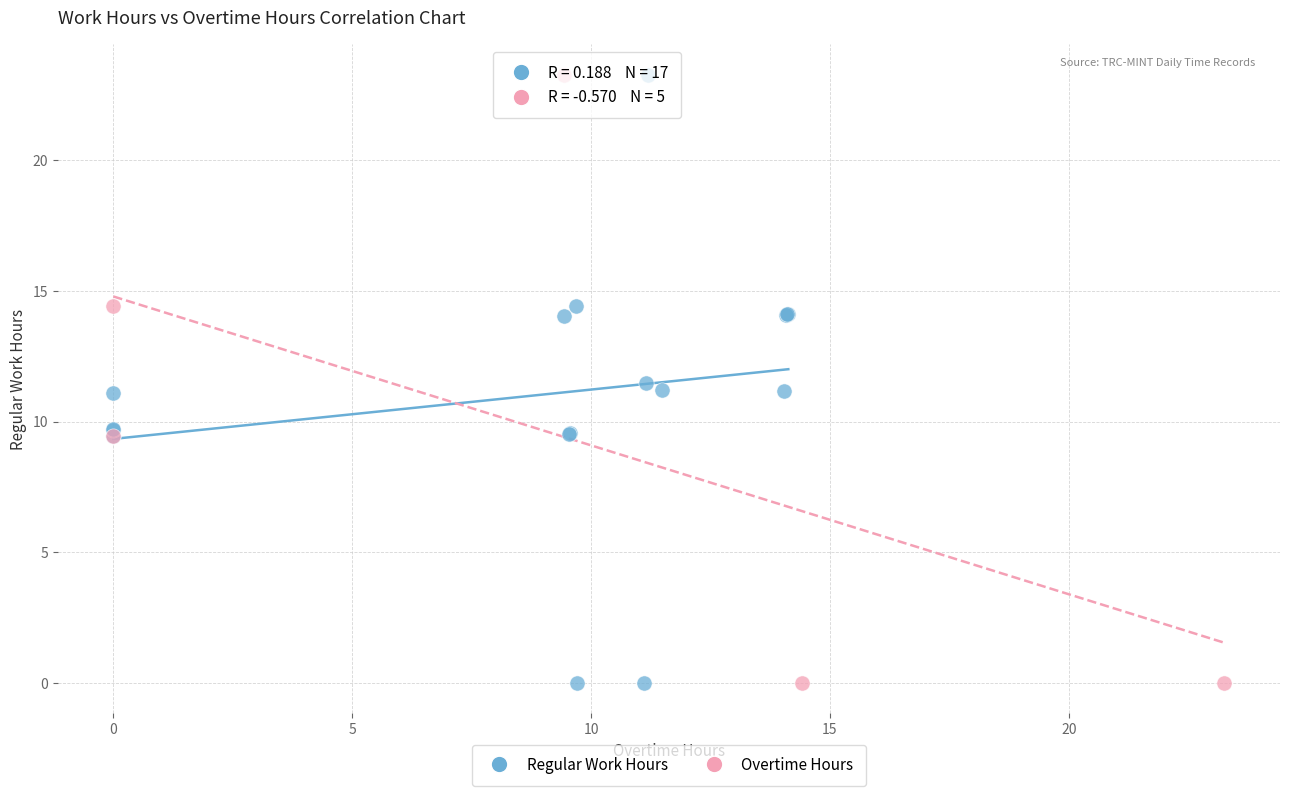

What are all the series names shown in the legend?

Regular Work Hours, Overtime Hours